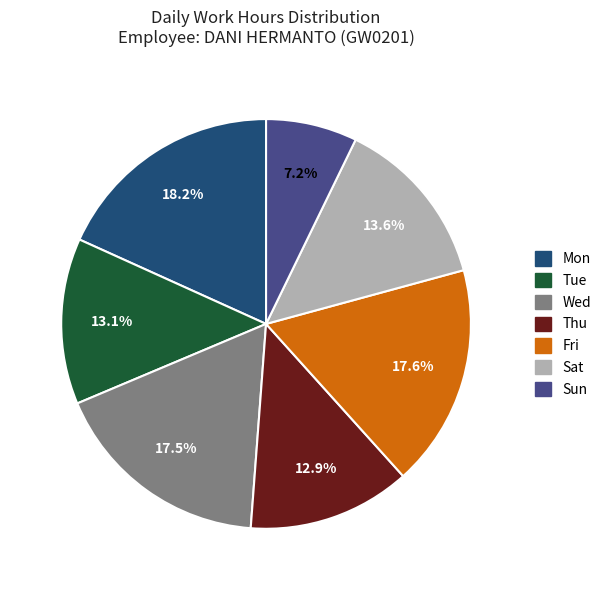

Which has a higher value, Wed or Sun?

Wed